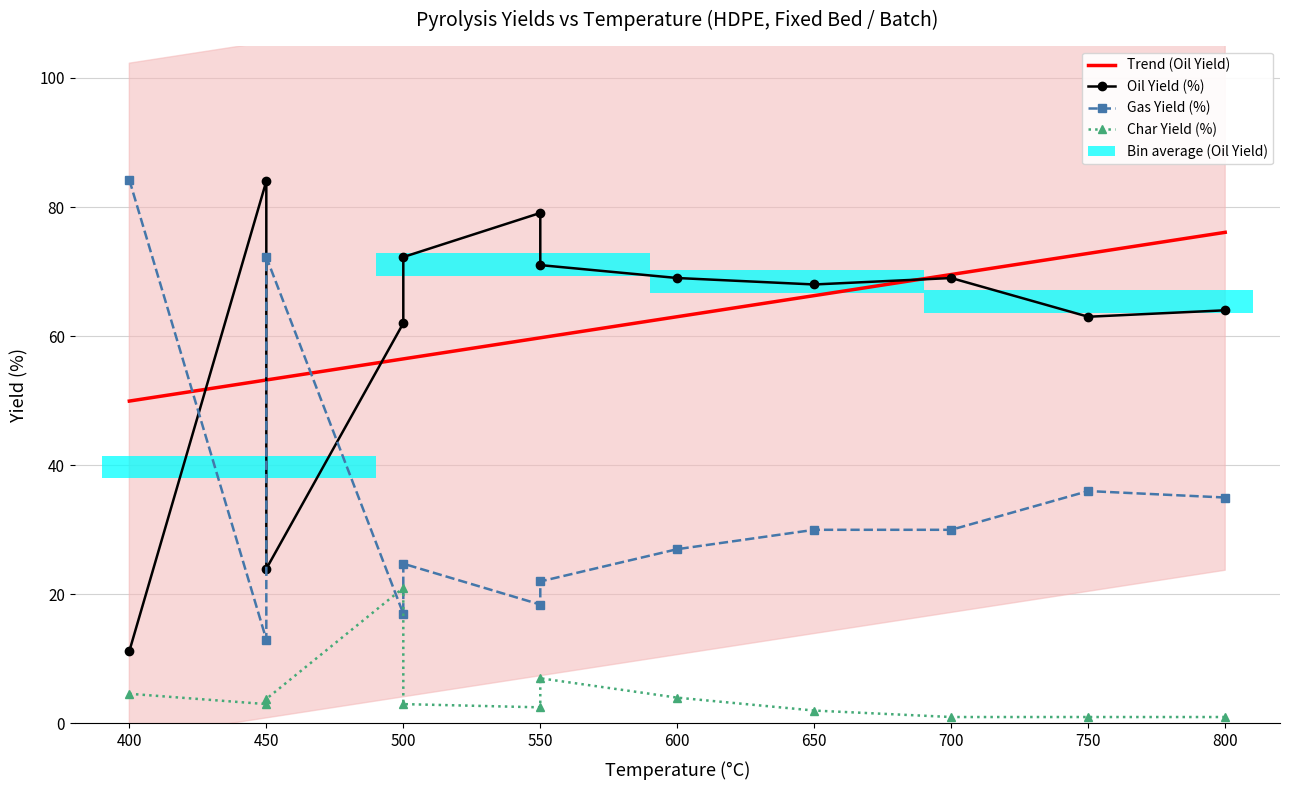

Rank the series by their average value, from highest to lowest.

Oil Yield, Gas Yield, Char Yield